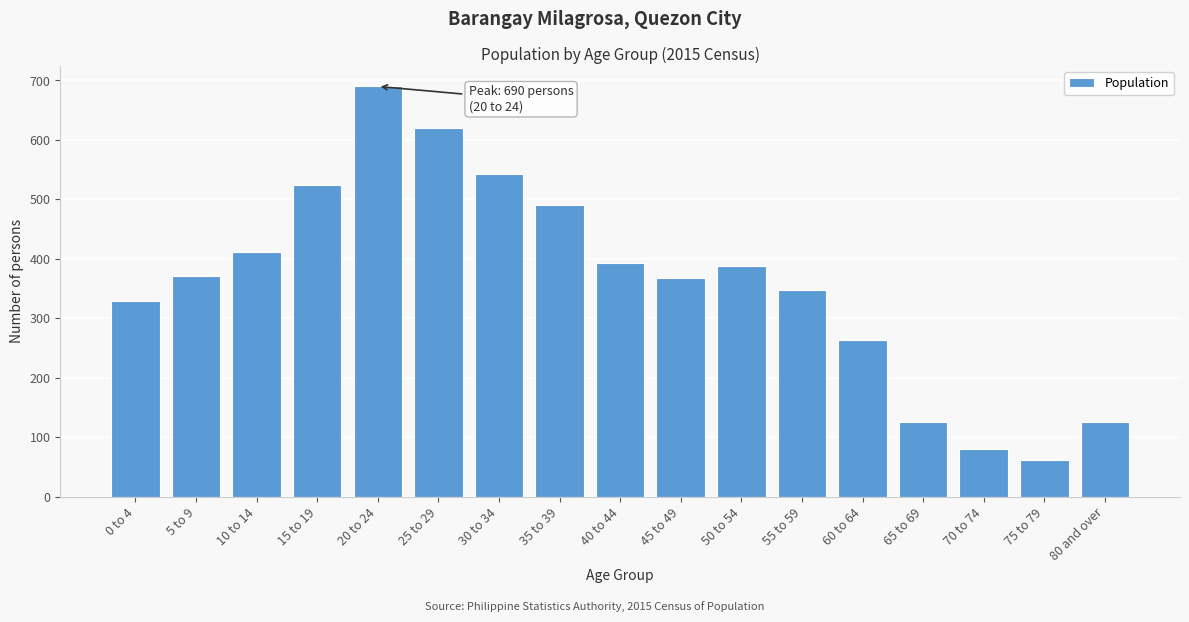

Reading left to right, extract all data points from this chart.

0 to 4=329	5 to 9=371	10 to 14=411	15 to 19=524	20 to 24=690	25 to 29=620	30 to 34=542	35 to 39=490	40 to 44=393	45 to 49=367	50 to 54=388	55 to 59=347	60 to 64=264	65 to 69=126	70 to 74=81	75 to 79=61	80 and over=126